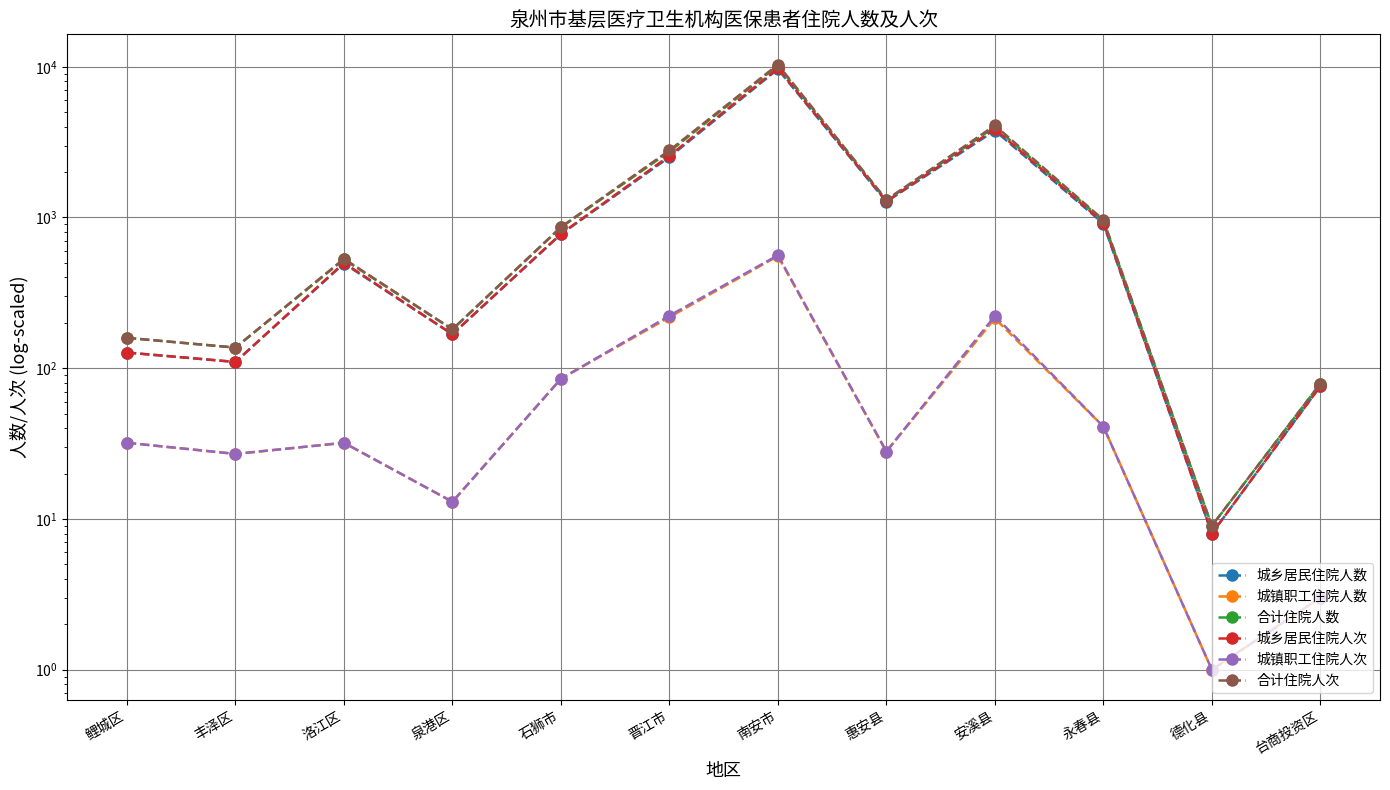

What are all the series names shown in the legend?

城乡居民住院人数, 城镇职工住院人数, 合计住院人数, 城乡居民住院人次, 城镇职工住院人次, 合计住院人次